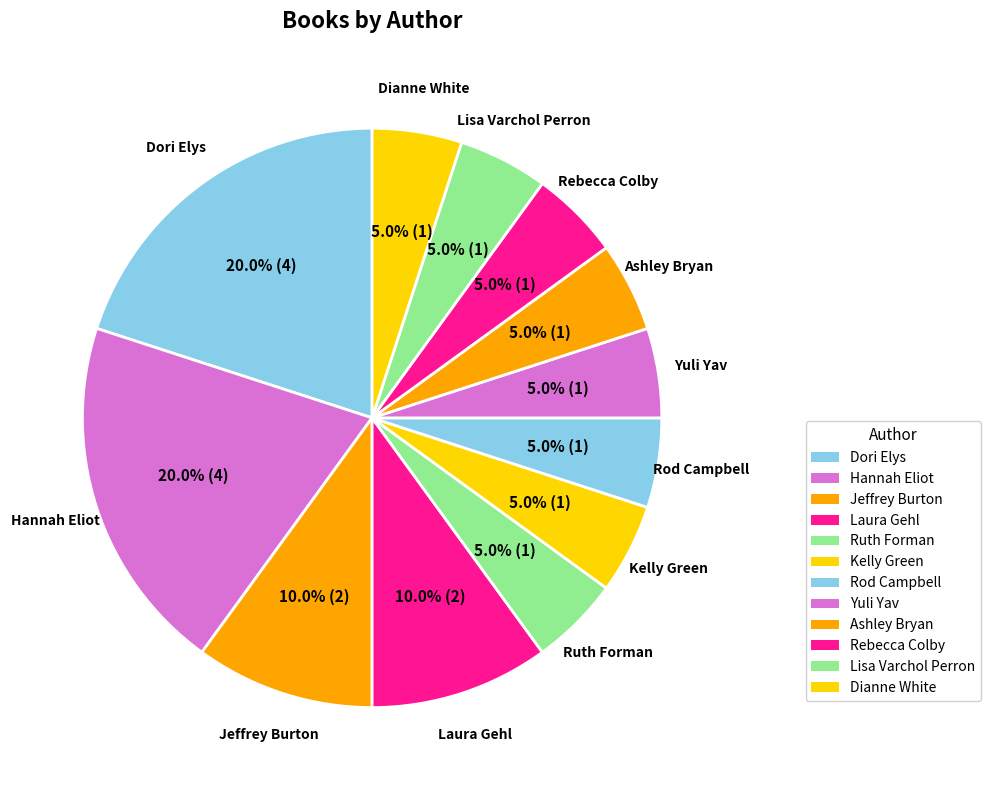

Is there a majority slice in this chart?

No